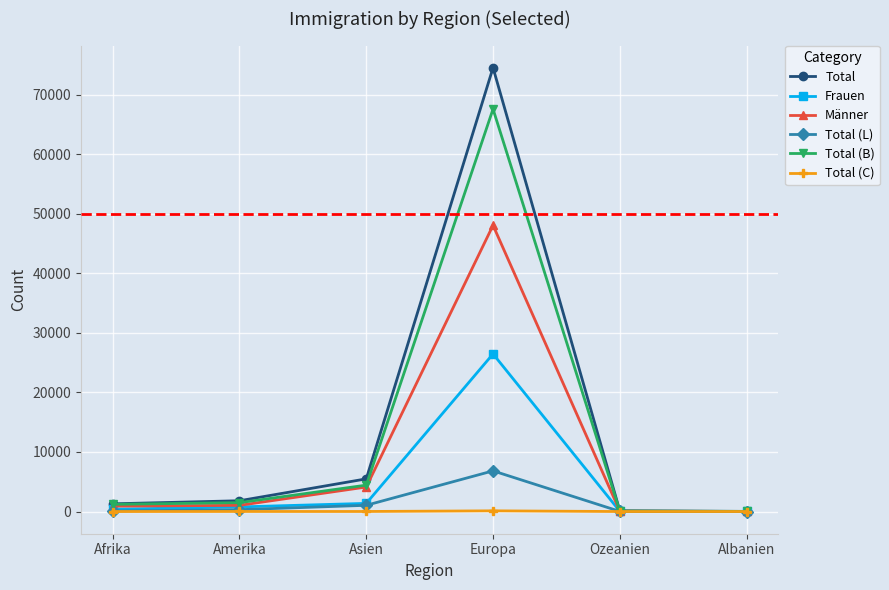

How many values in the Total (C) series are below 9?

3